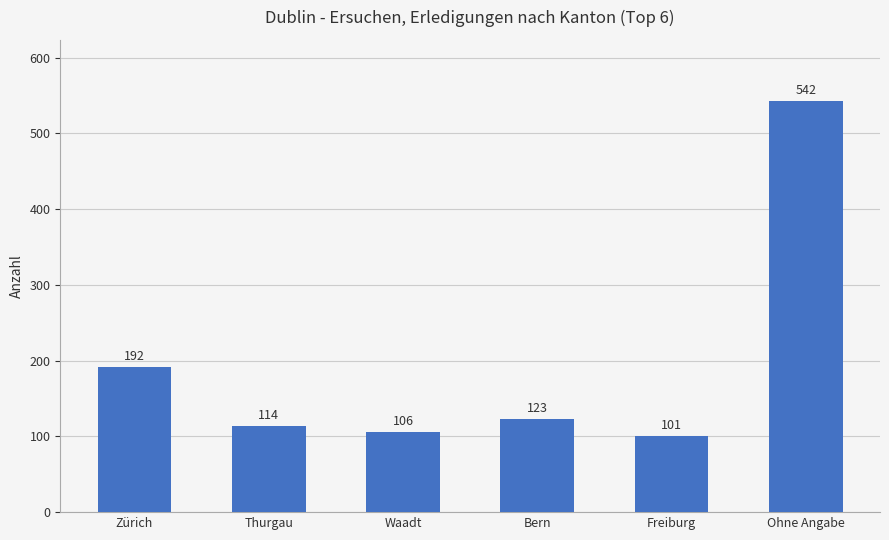

How many data points does each series have?

6